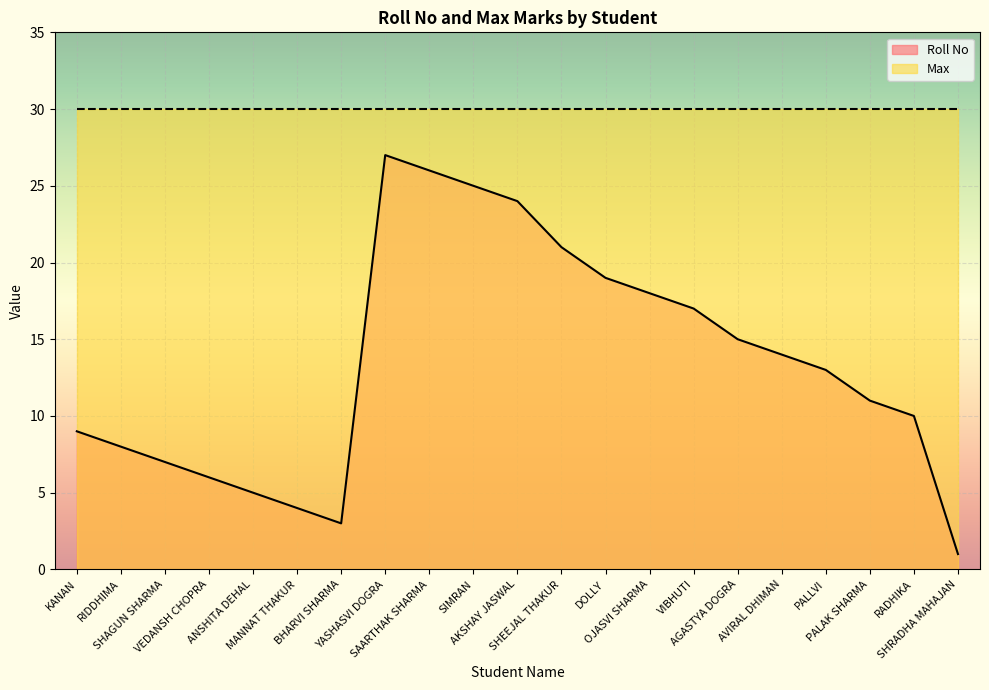

What is the ratio of the value at ANSHITA DEHAL to the value at SHAGUN SHARMA?

0.7